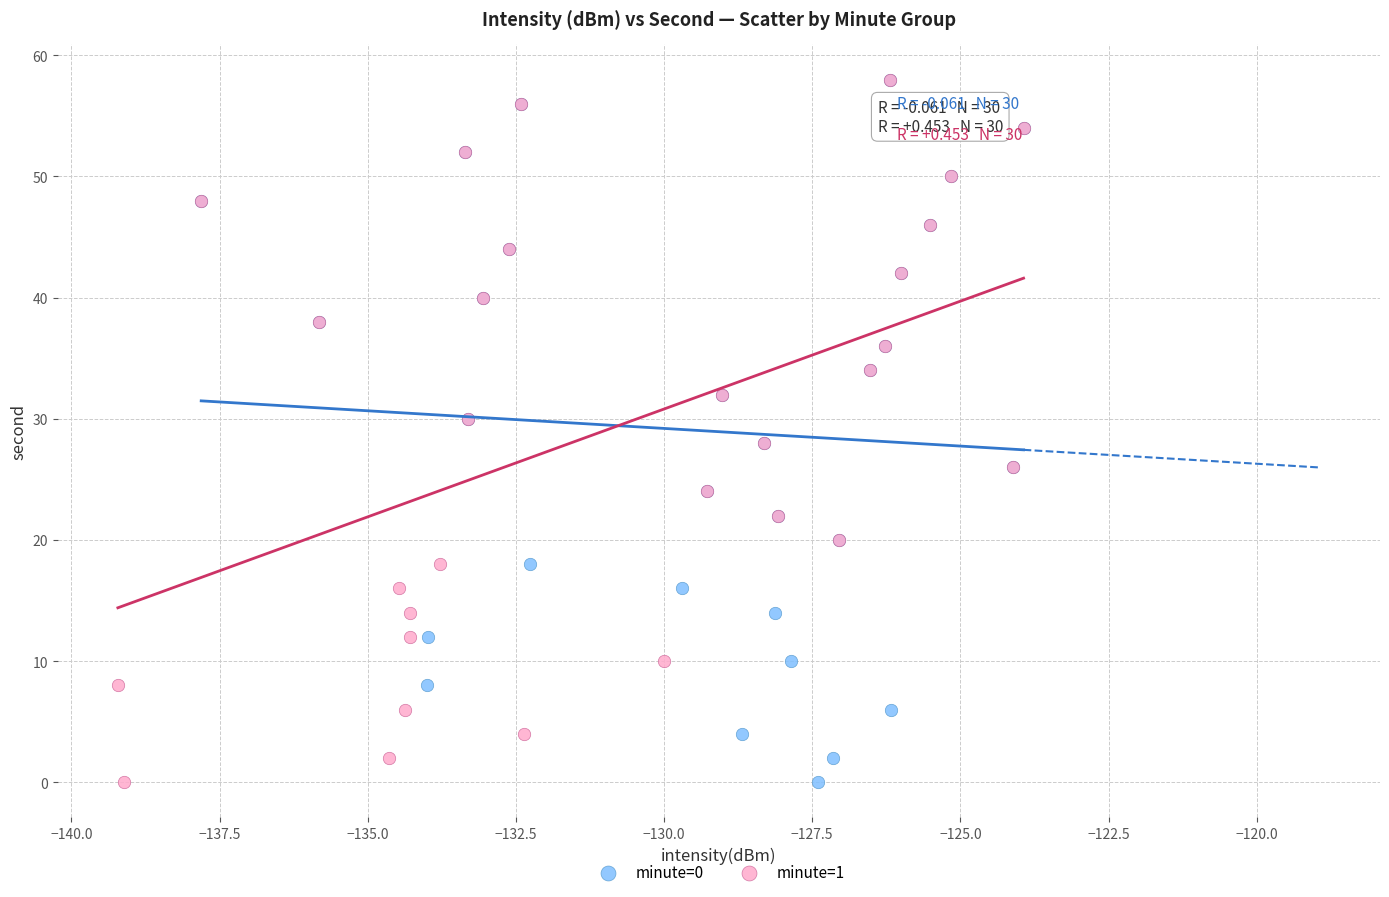

What are all the series names shown in the legend?

minute=0, minute=1